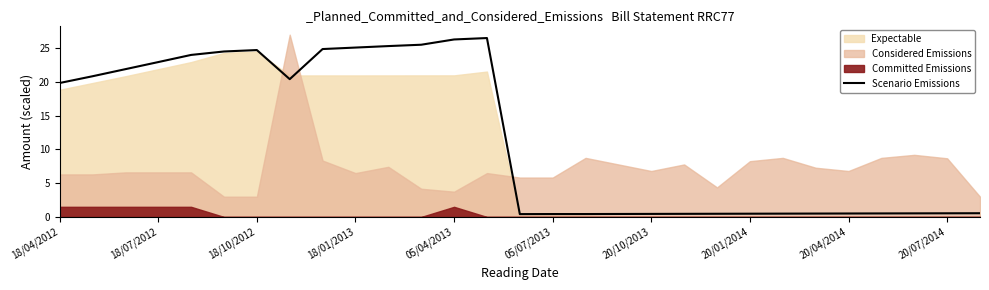

The value of Scenario Emissions at 18/10/2012 is 24.7. True or false?

True